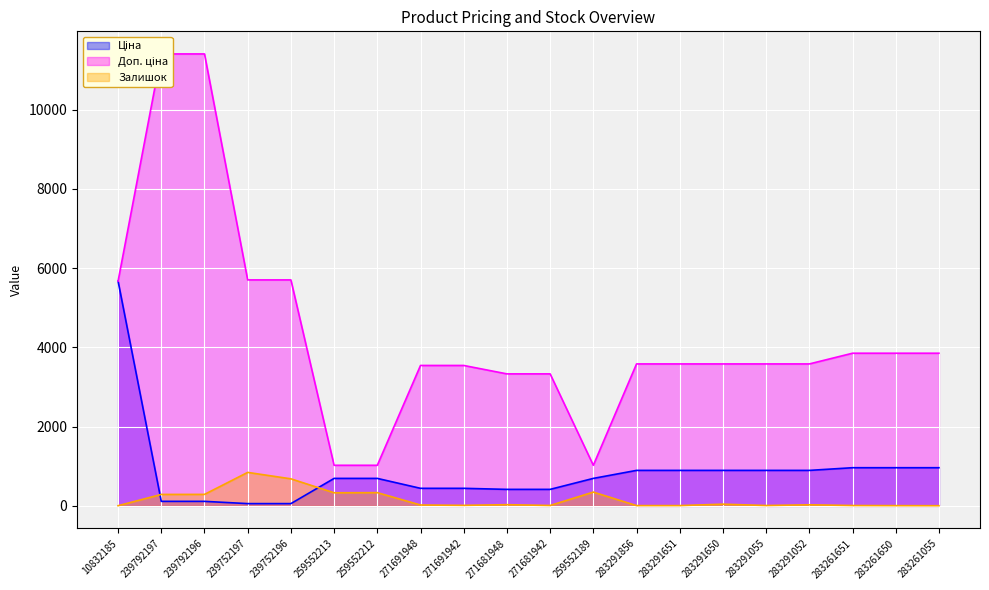

What is the maximum value for Залишок?

845.0